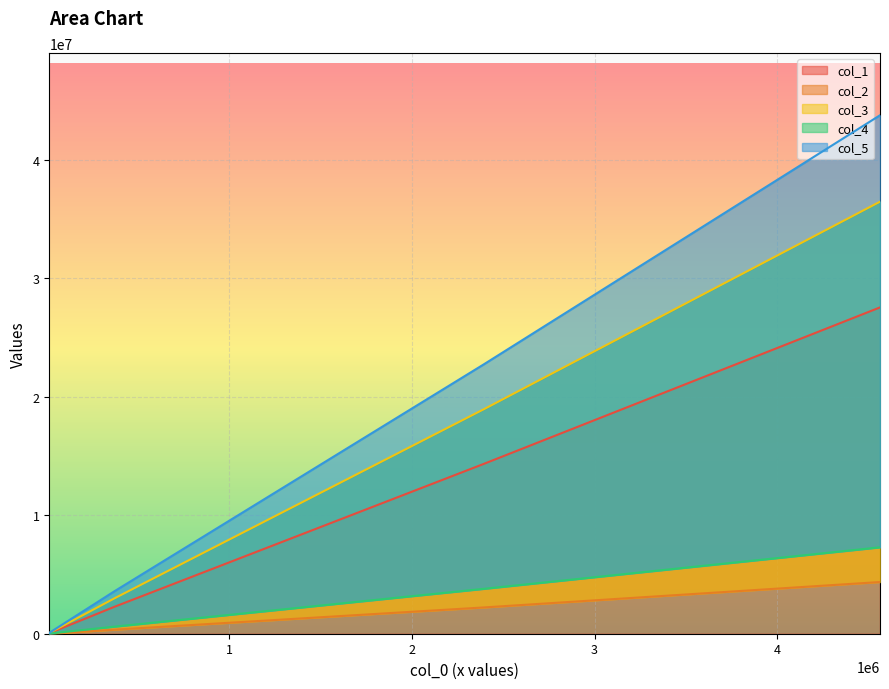

What is the value of the col_1_line point at the 3rd from the left?

14340911.0